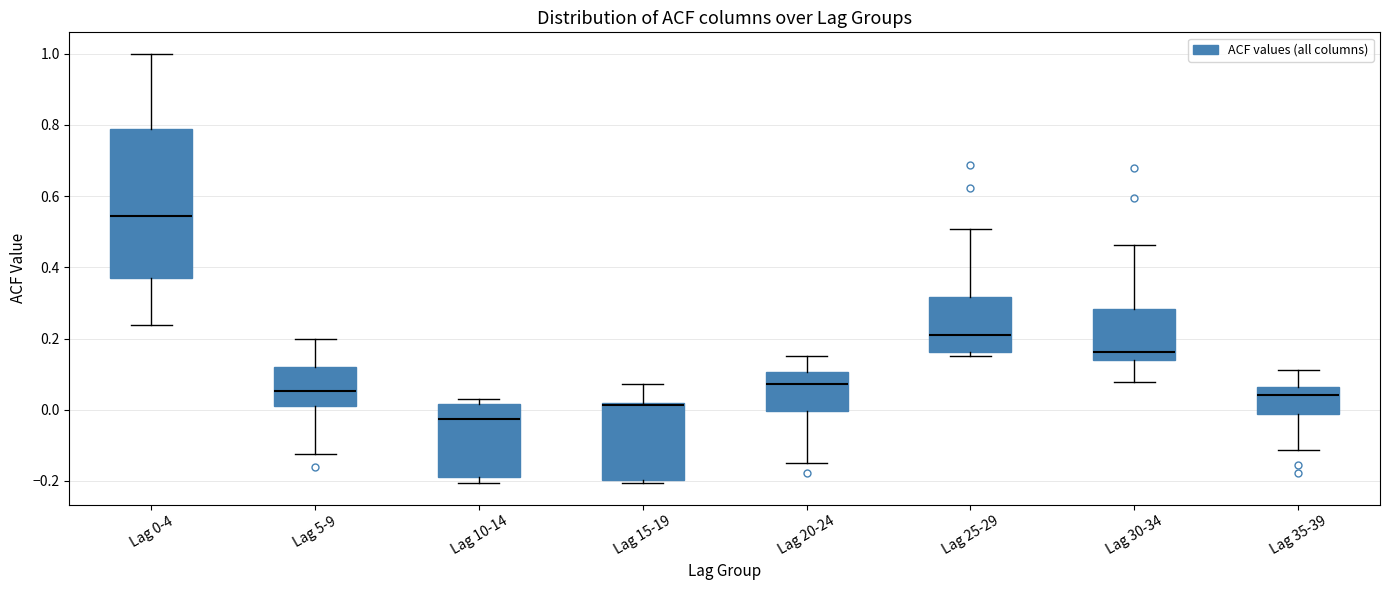

Reading left to right, read every box against the y-axis: the position of its median line, the range the box covers, and the ends of its whiskers. The values are not printed on the chart, so give them approximately, as read against the axis.

Lag 0-4: median 0.54, box 0.38 to 0.78, whiskers 0.24 to 1.00
Lag 5-9: median 0.06, box 0.02 to 0.12, whiskers -0.12 to 0.20
Lag 10-14: median -0.02, box -0.18 to 0.02, whiskers -0.20 to 0.02 (just above the box's upper edge)
Lag 15-19: median 0.02 (drawn on the box's upper edge), box -0.20 to 0.02, whiskers -0.20 (just below the box's lower edge) to 0.08
Lag 20-24: median 0.08, box 0.00 to 0.10, whiskers -0.14 to 0.16
Lag 25-29: median 0.22, box 0.16 to 0.32, whiskers 0.16 (just below the box's lower edge) to 0.50
Lag 30-34: median 0.16, box 0.14 to 0.28, whiskers 0.08 to 0.46
Lag 35-39: median 0.04, box -0.02 to 0.06, whiskers -0.12 to 0.12